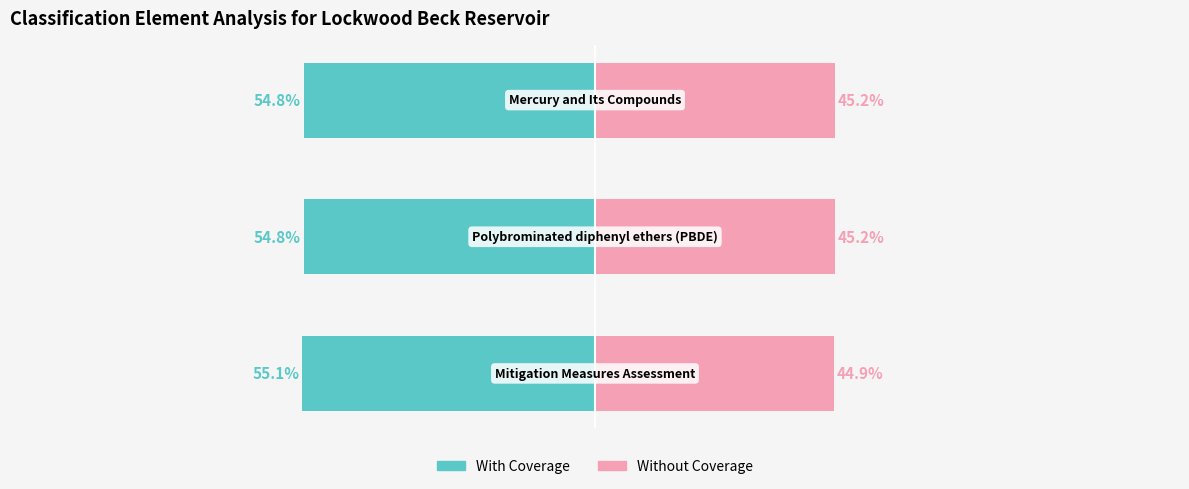

What is the value of the Without Coverage bar at the 2nd from the left?

45.2